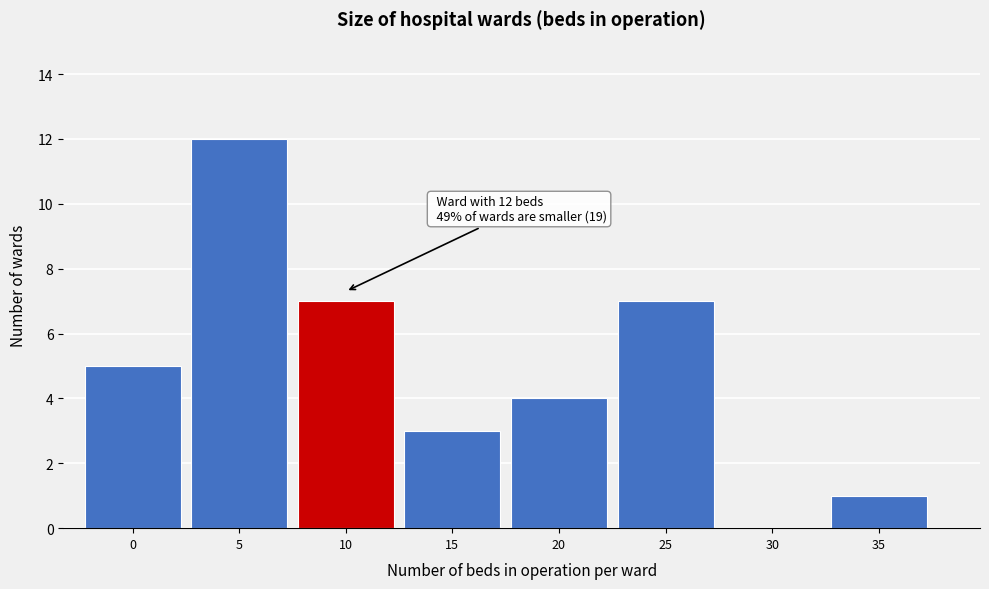

Reading left to right, what are all the values shown in this chart?

0=5	5=12	10=7	15=3	20=4	25=7	30=0	35=1